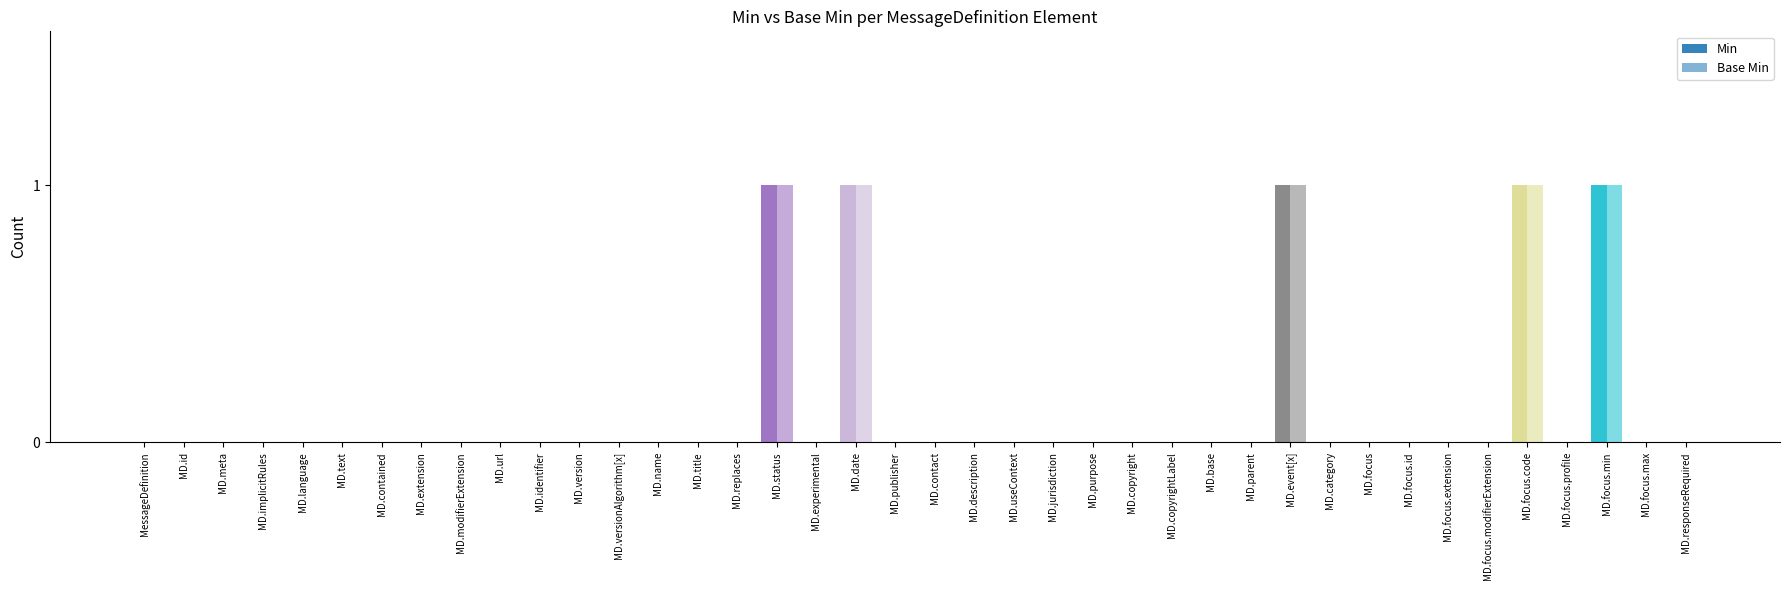

How many groups of bars are there?

40